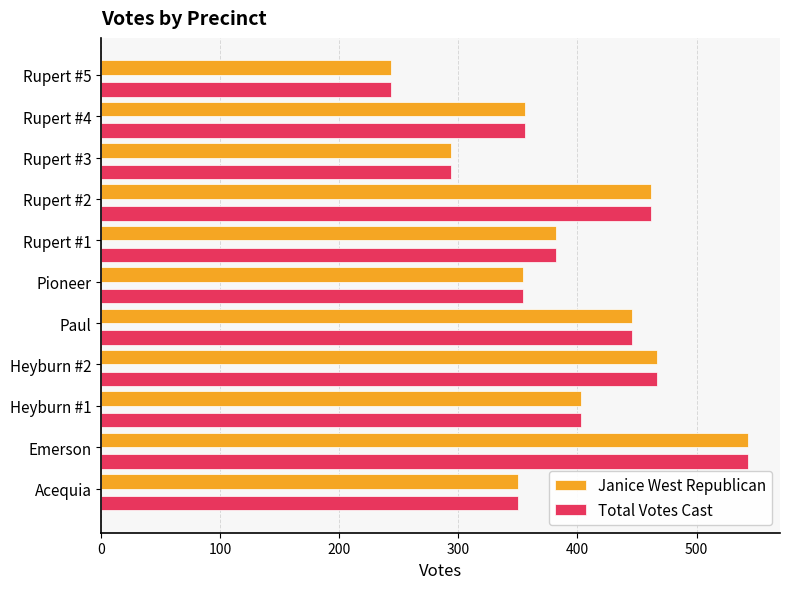

What are all the series names shown in the legend?

Janice West Republican, Total Votes Cast